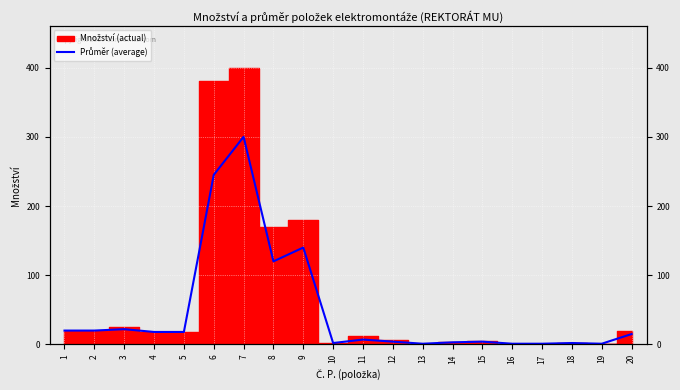

True or false: the data shows 1 at 17.

False